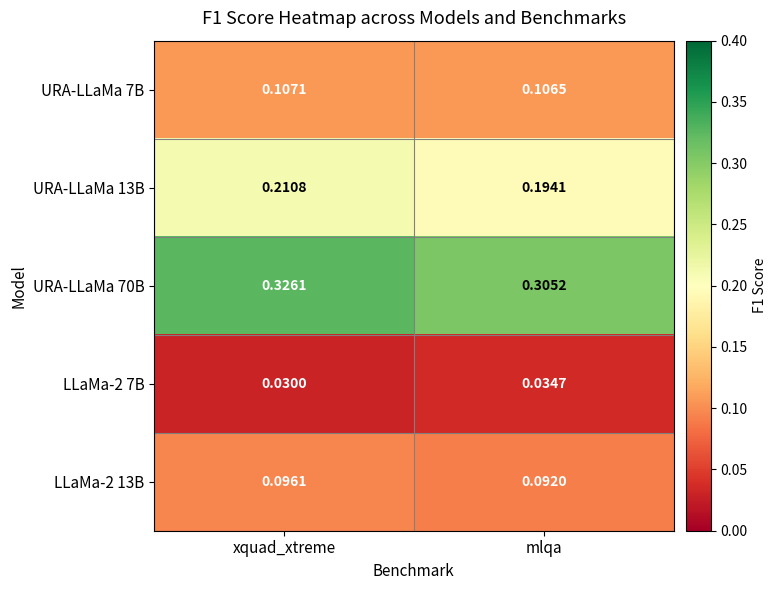

Which series has the widest spread of values?

URA-LLaMa 70B